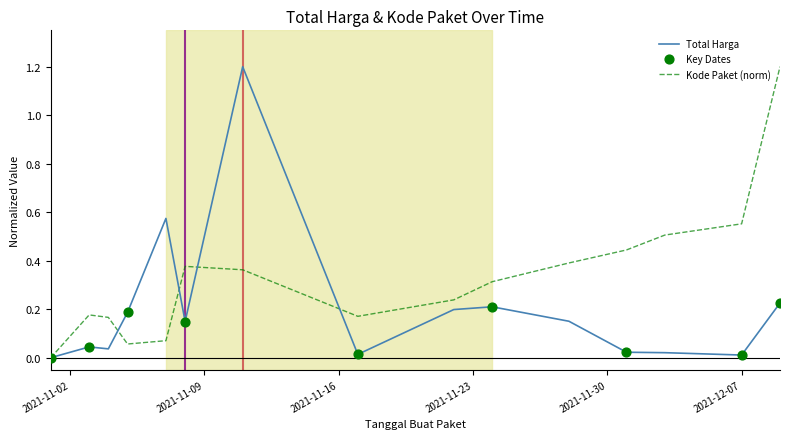

Rank the series by their average value, from highest to lowest.

Kode Paket (norm), Total Harga